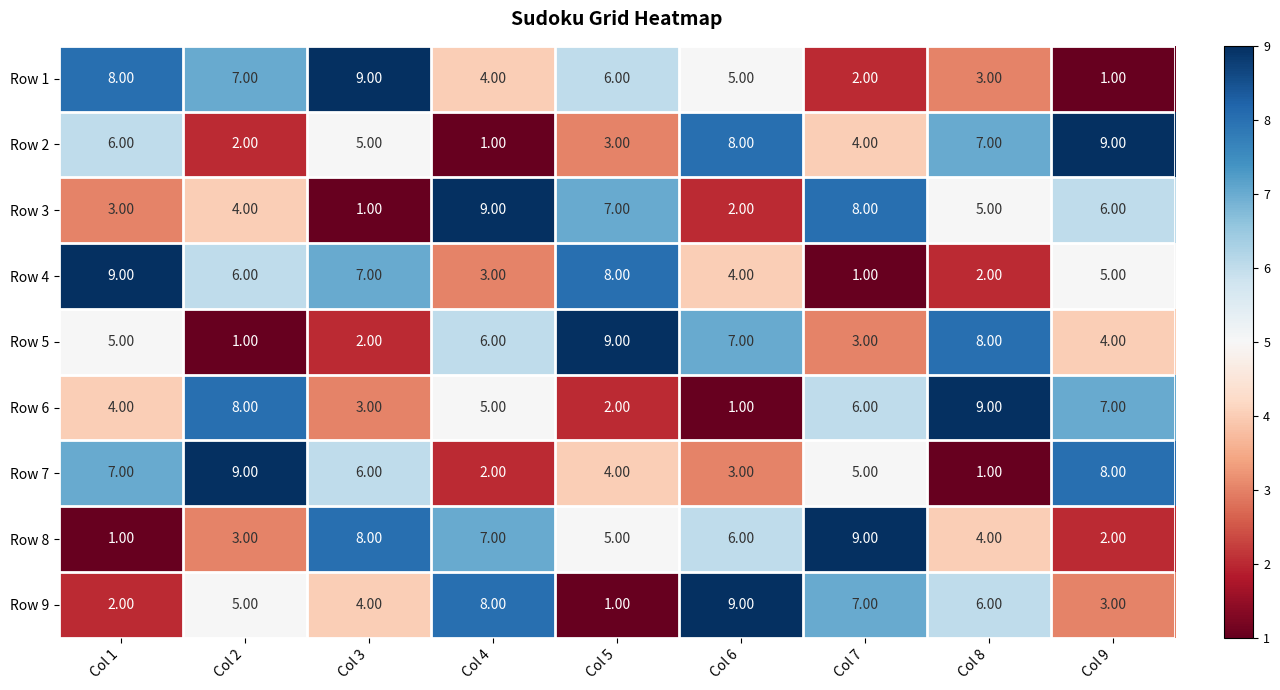

List the labels in order of Row 8 value, smallest first.

Col 1, Col 9, Col 2, Col 8, Col 5, Col 6, Col 4, Col 3, Col 7